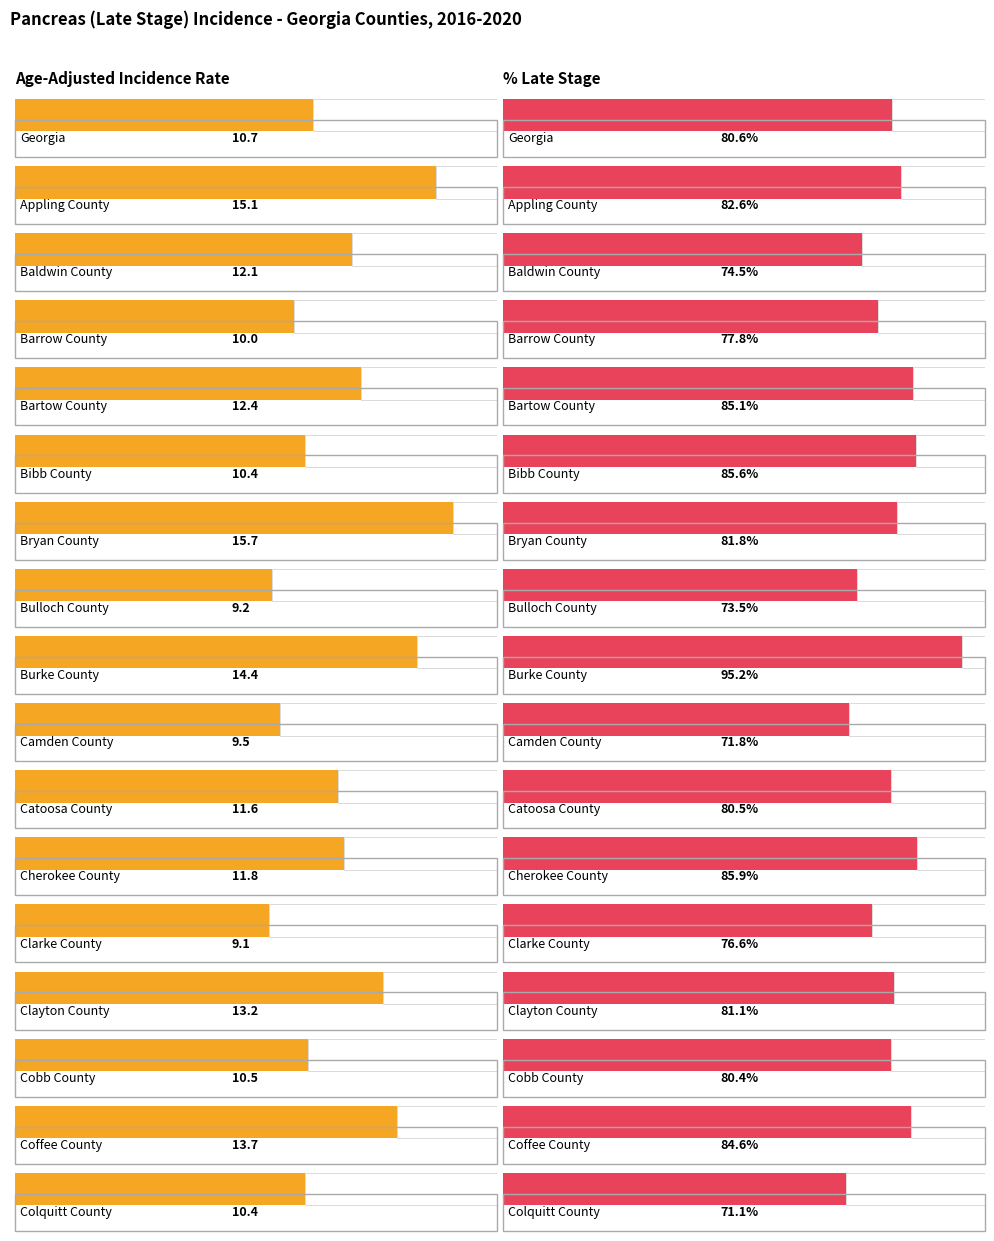

What is the label of the 4th bar from the left?

Barrow County